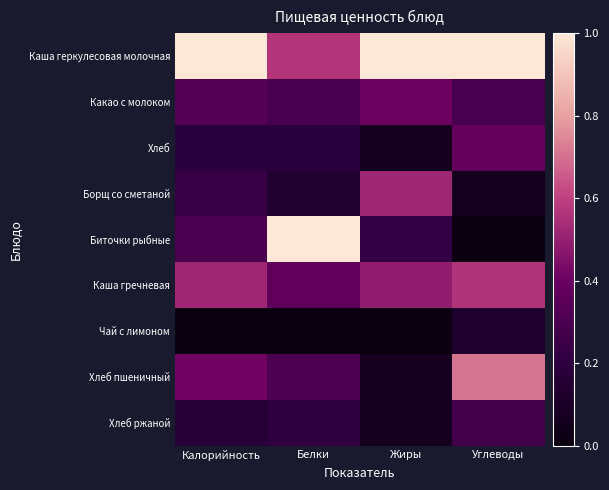

Reading left to right, transcribe all the data shown in this chart.

Каша геркулесовая молочная: Калорийность=1.0	Белки=0.6	Жиры=1.0	Углеводы=1.0
Какао с молоком: Калорийность=0.3	Белки=0.3	Жиры=0.4	Углеводы=0.3
Хлеб: Калорийность=0.2	Белки=0.2	Жиры=0.1	Углеводы=0.4
Борщ со сметаной: Калорийность=0.2	Белки=0.1	Жиры=0.5	Углеводы=0.1
Биточки рыбные: Калорийность=0.3	Белки=1.0	Жиры=0.2	Углеводы=0.0
Каша гречневая: Калорийность=0.5	Белки=0.4	Жиры=0.5	Углеводы=0.6
Чай с лимоном: Калорийность=0.0	Белки=0.0	Жиры=0.0	Углеводы=0.1
Хлеб пшеничный: Калорийность=0.4	Белки=0.3	Жиры=0.1	Углеводы=0.7
Хлеб ржаной: Калорийность=0.2	Белки=0.2	Жиры=0.1	Углеводы=0.3